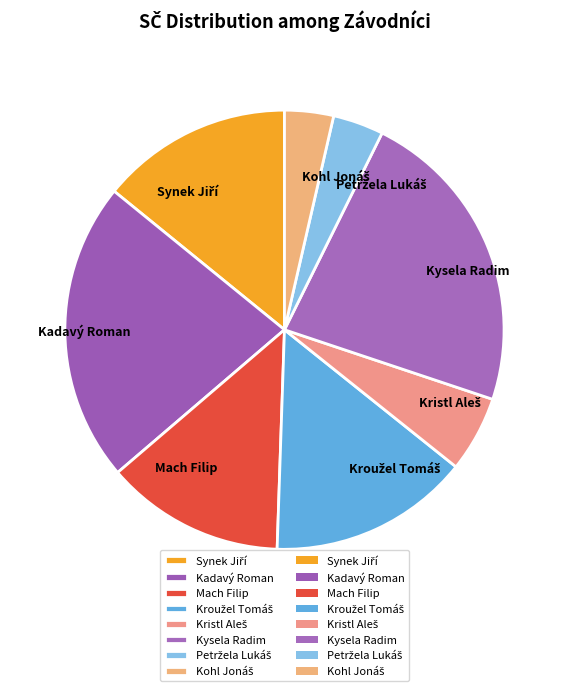

Does Mach Filip account for over 50% of the chart?

No